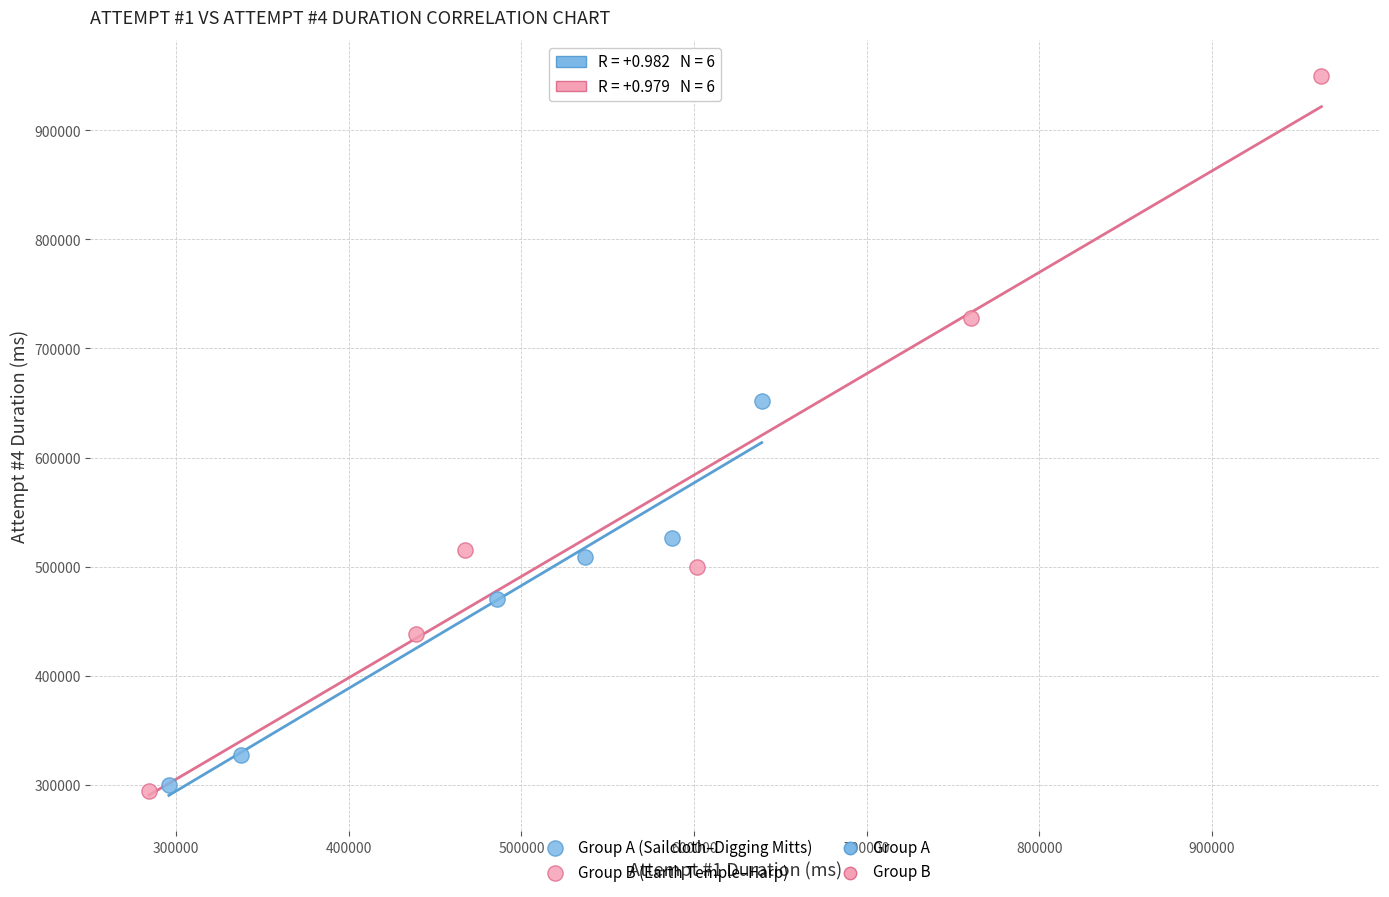

Which series has the widest spread of Y values?

Group B (Earth Temple–Harp)